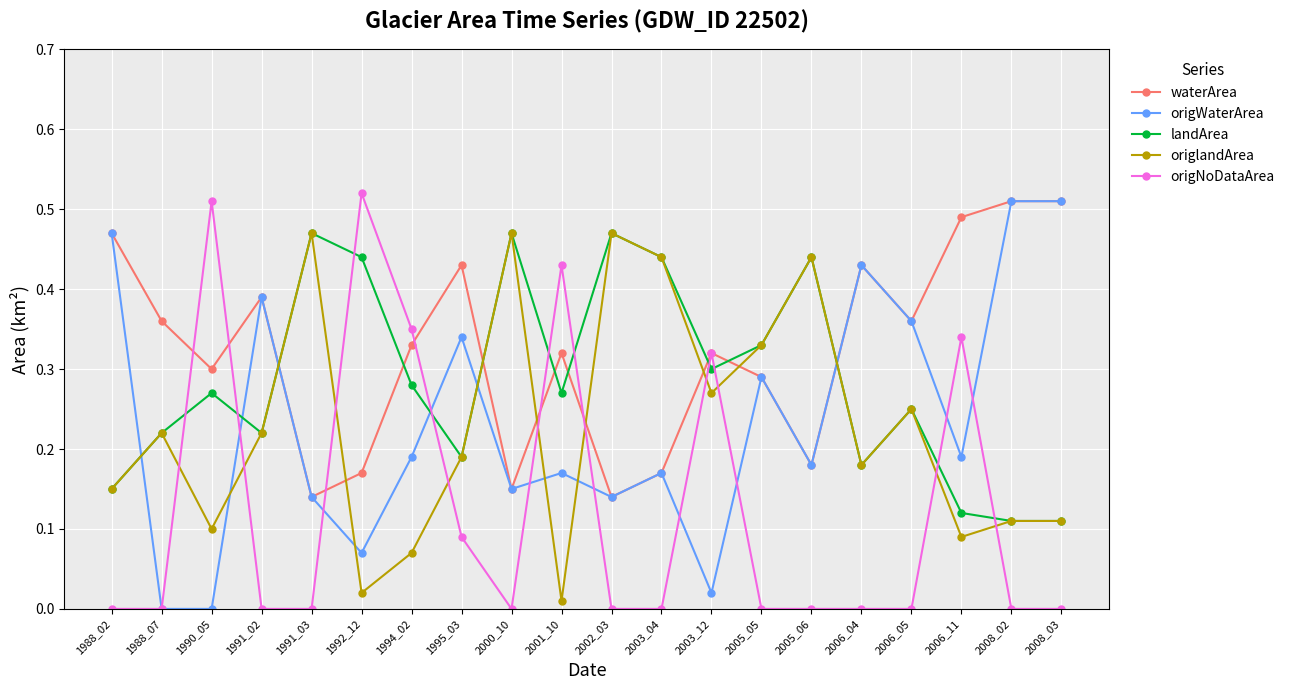

Which series ends up on top after the final intersection of origNoDataArea and landArea?

landArea